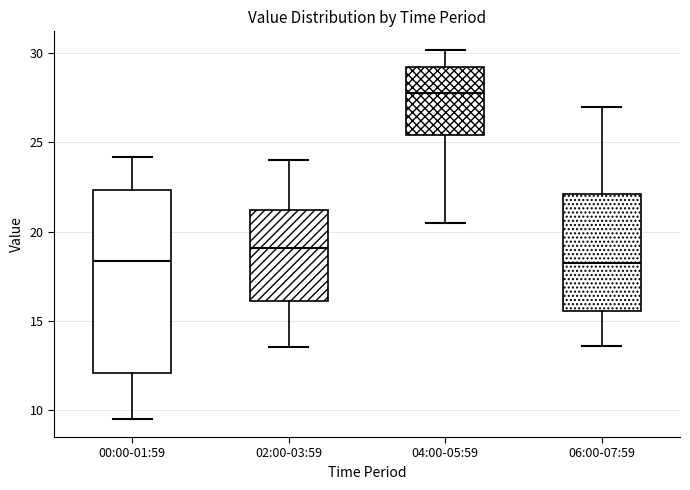

Comparing the boxes themselves (not the whiskers), which one is the tallest?

00:00-01:59